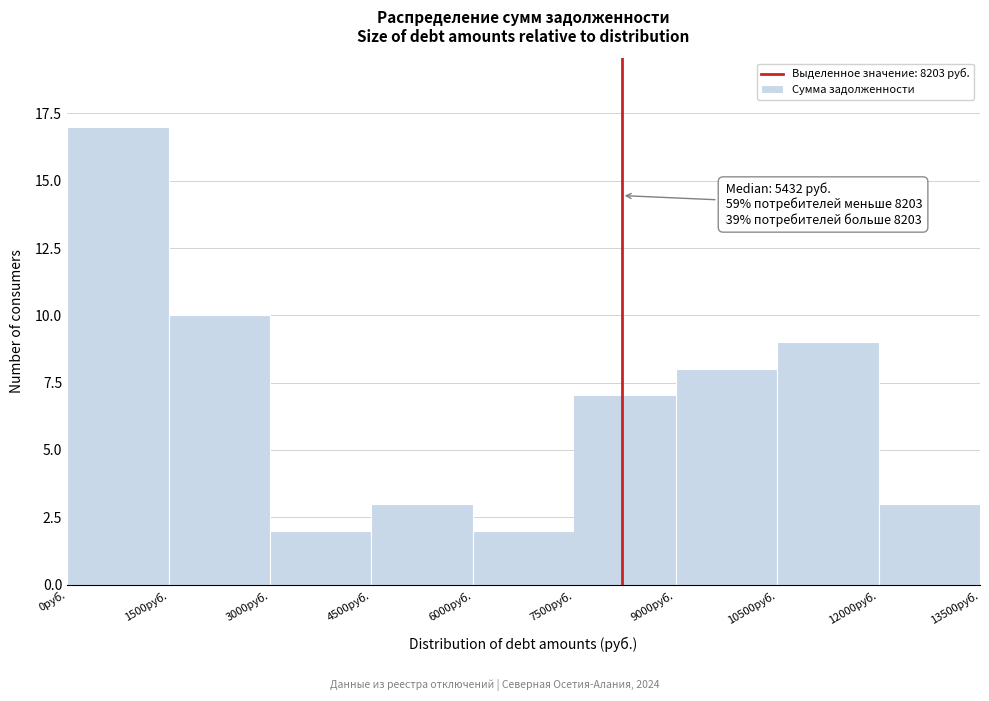

Over which range of the x-axis is the bar tallest?

0 to 1500